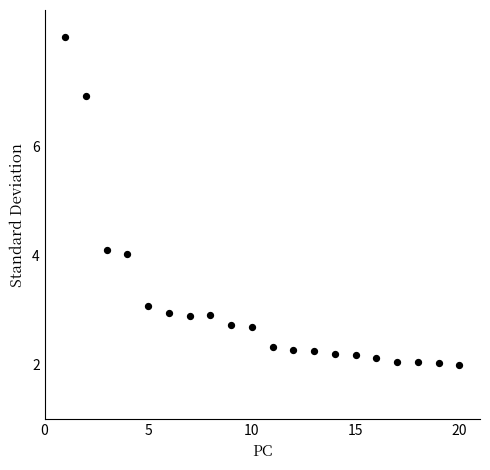

What is the range of Y values (max minus min)?

6.0